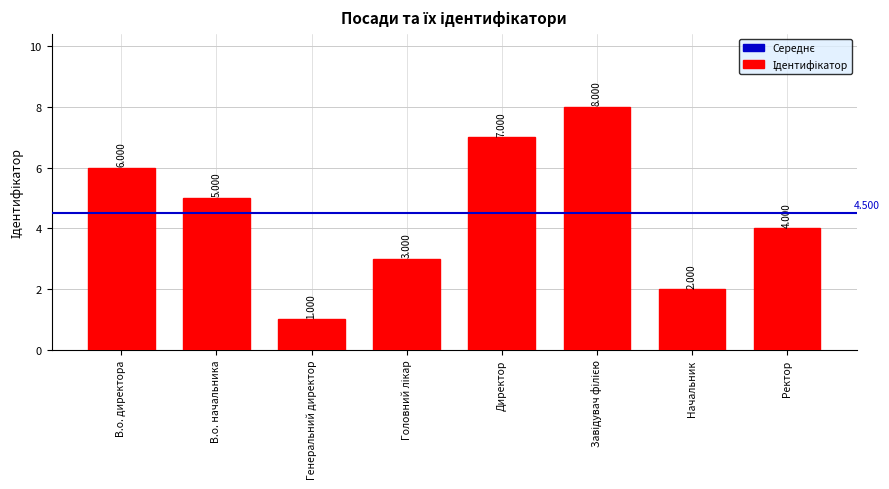

True or false: the data shows 2 at Начальник.

True